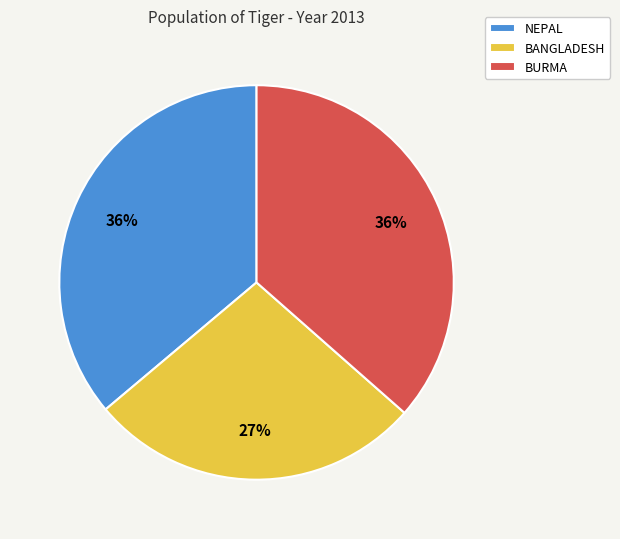

Which slice is the smallest?

BANGLADESH